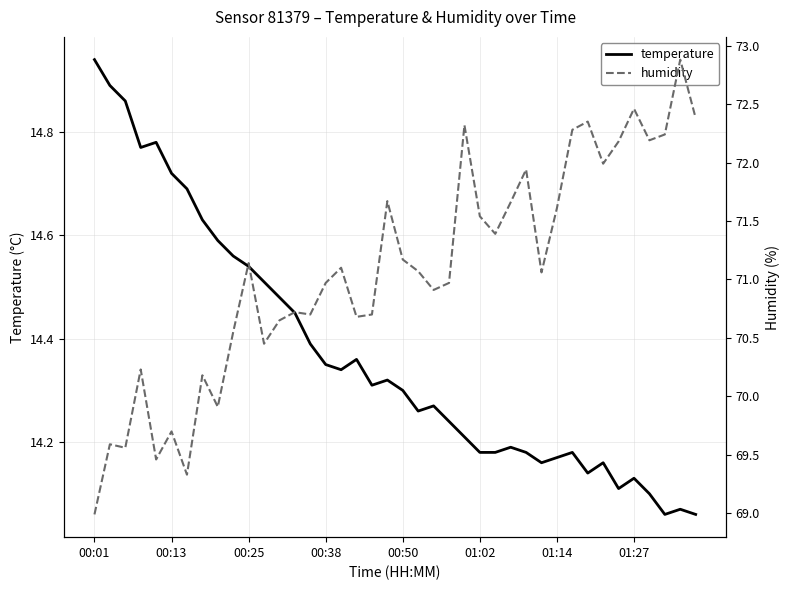

Which series has the widest spread of values?

humidity